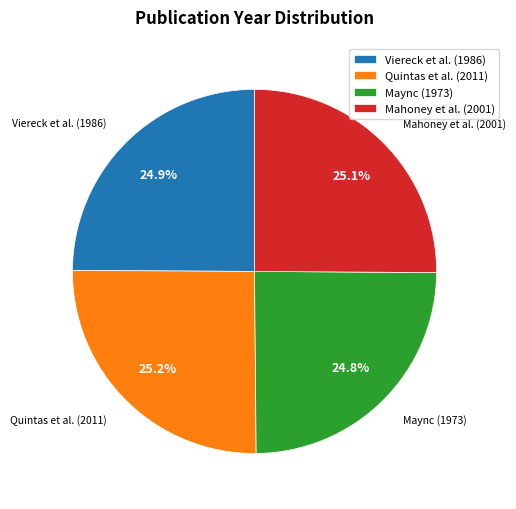

What portion of the pie excludes Quintas et al. (2011)?

74.8%